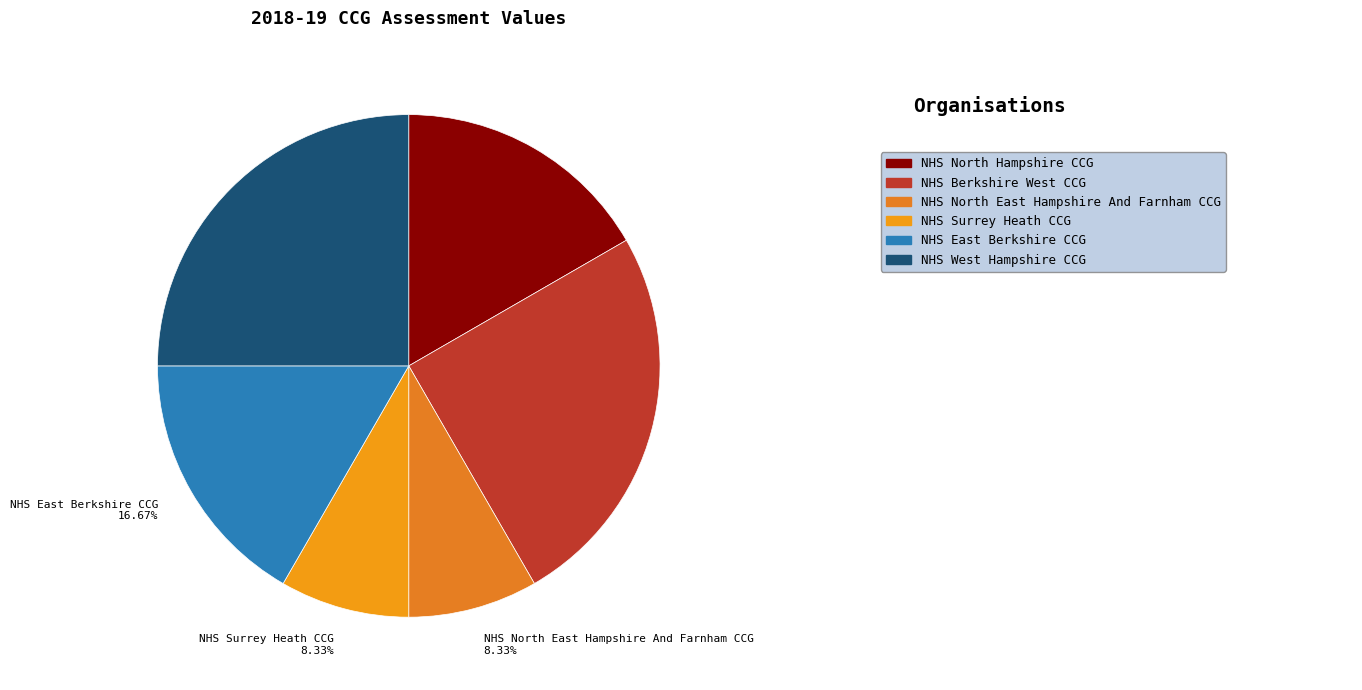

True or false: NHS East Berkshire CCG accounts for 4% of the total.

False